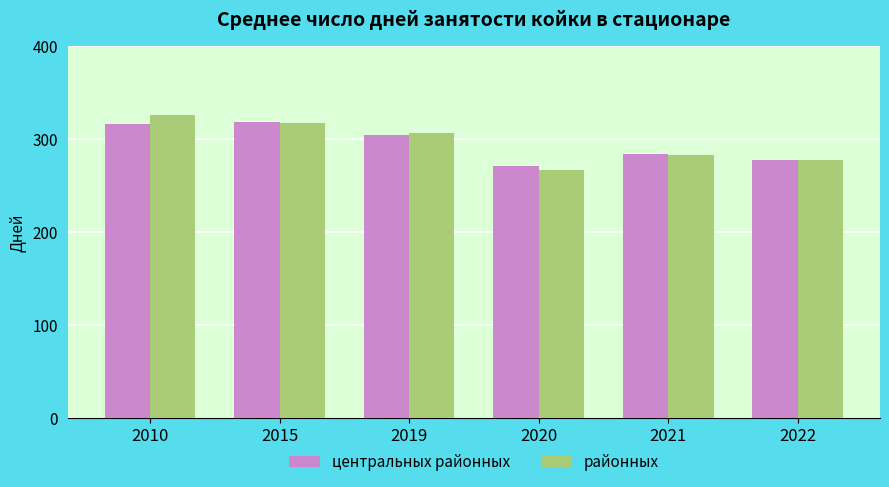

At which label does районных reach its minimum?

2020